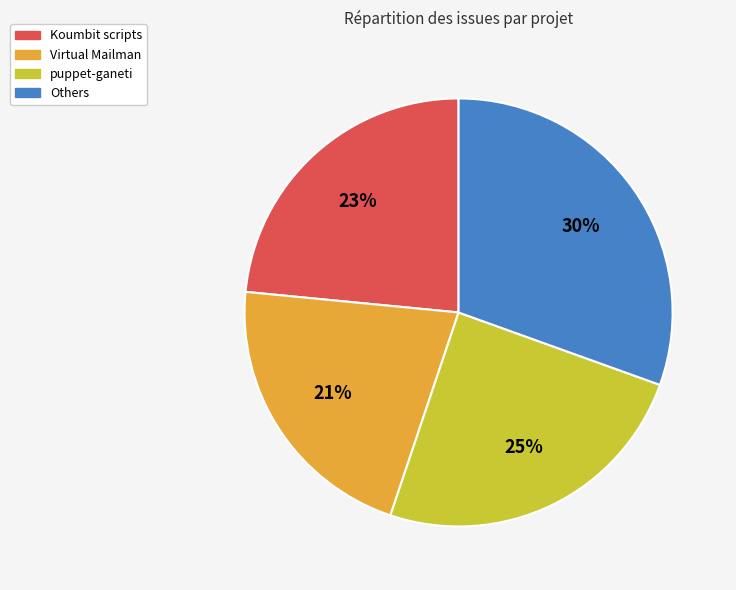

Is there a majority slice in this chart?

No